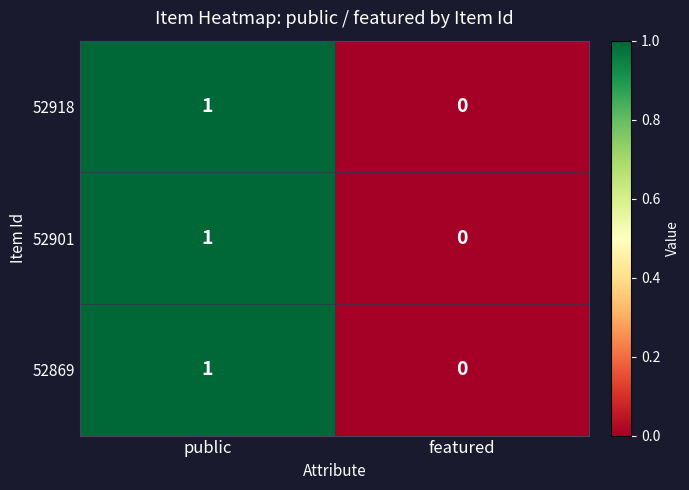

The 52869 series shows 0 at featured. True or false?

True